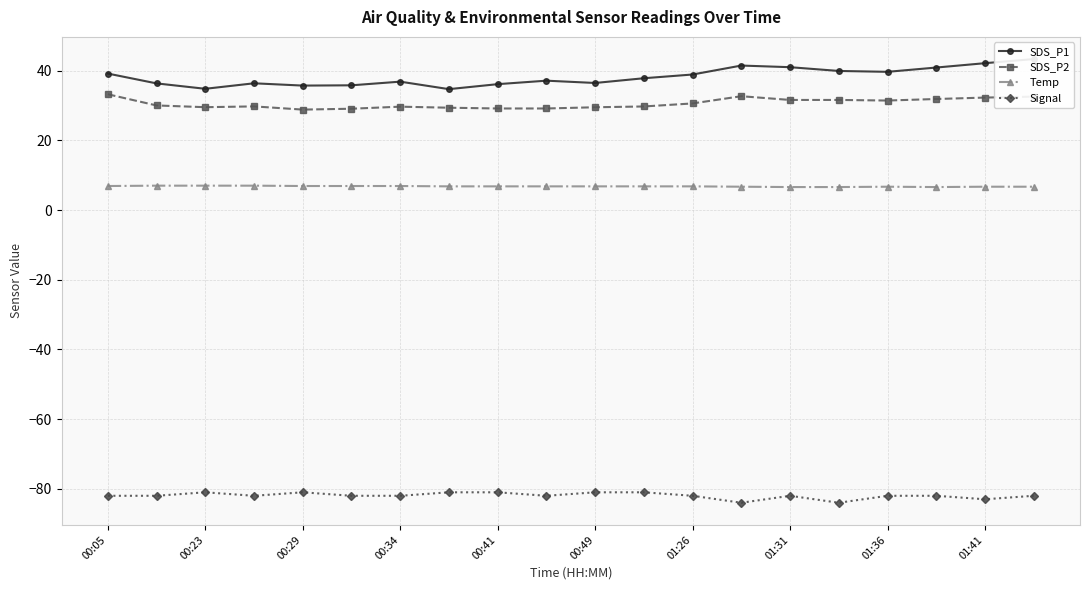

In SDS_P1, how many points are lower than both neighbors (excluding endpoints)?

5